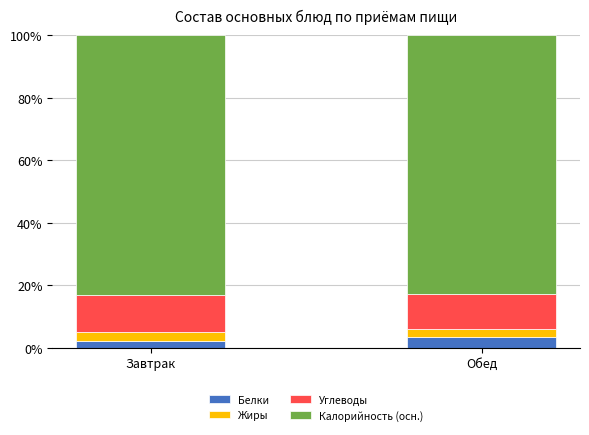

What value does the Белки series have at Обед?

3.4